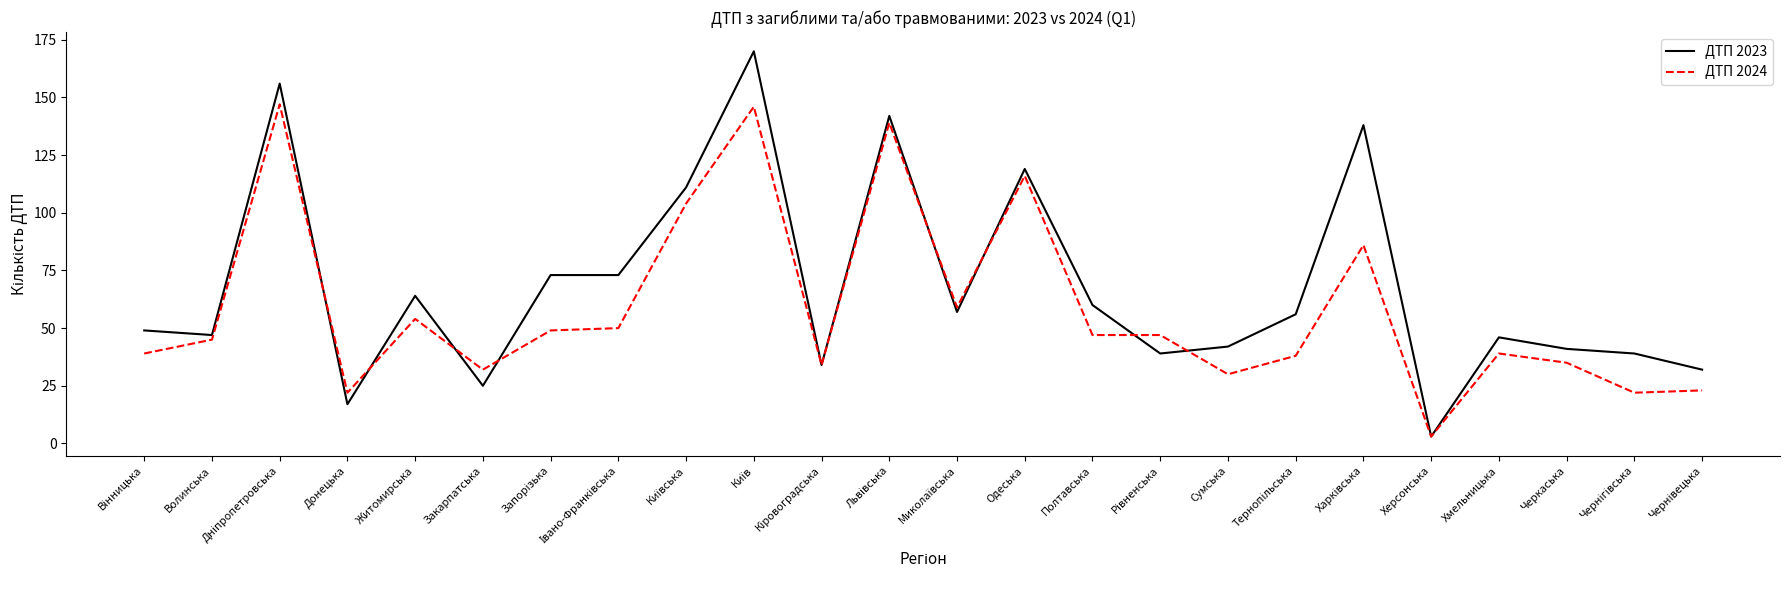

The value of ДТП 2023 at Волинська is 21. True or false?

False